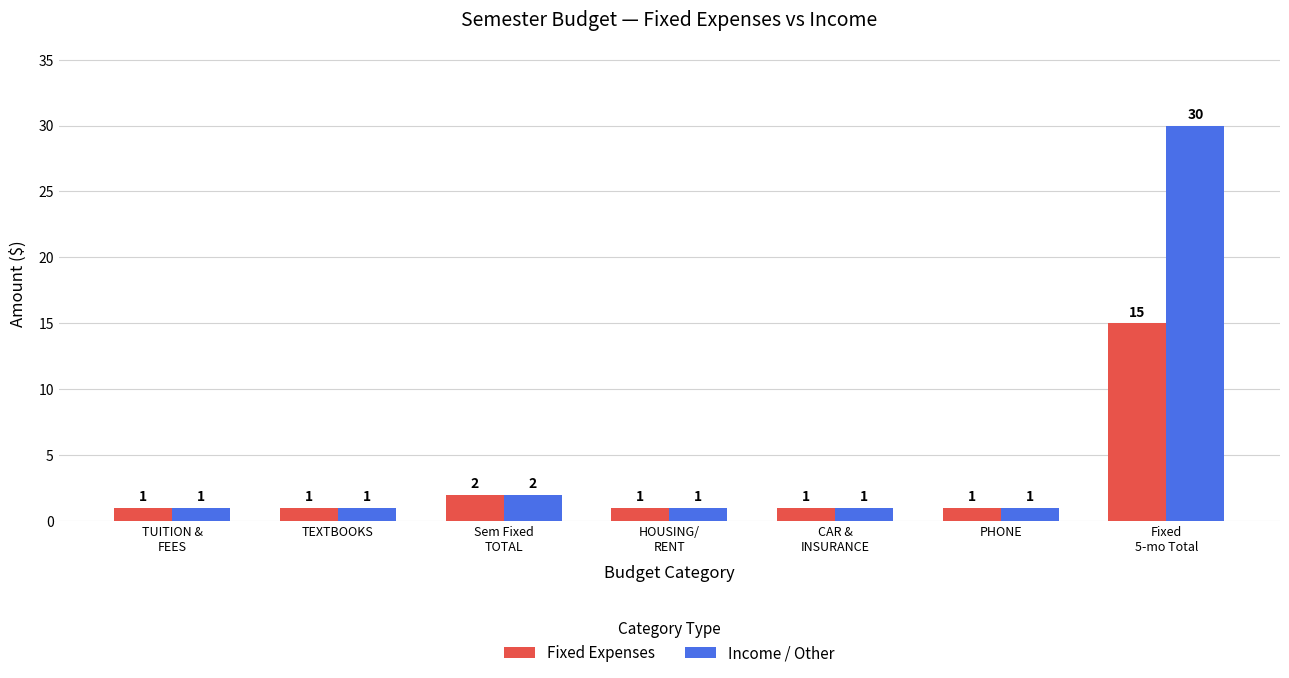

What are all the series names shown in the legend?

Fixed Expenses, Income / Other